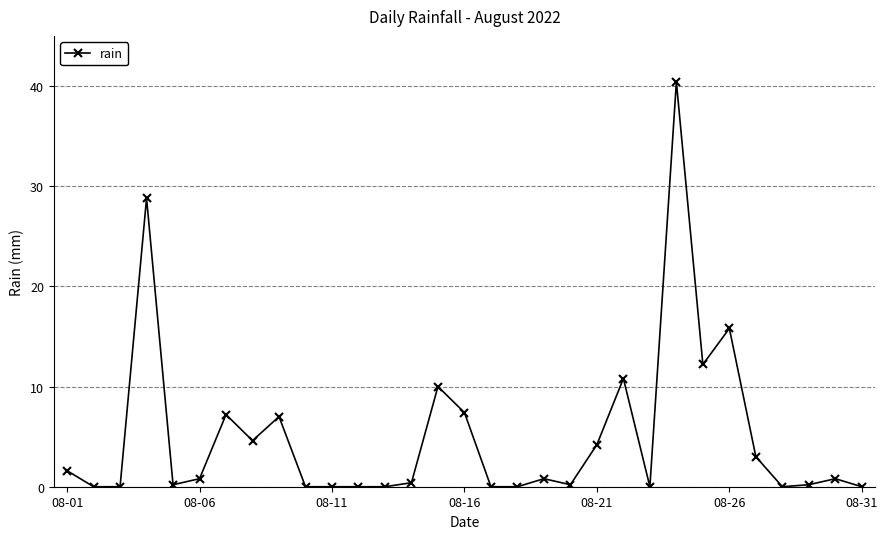

Count the number of categories in the chart.

31